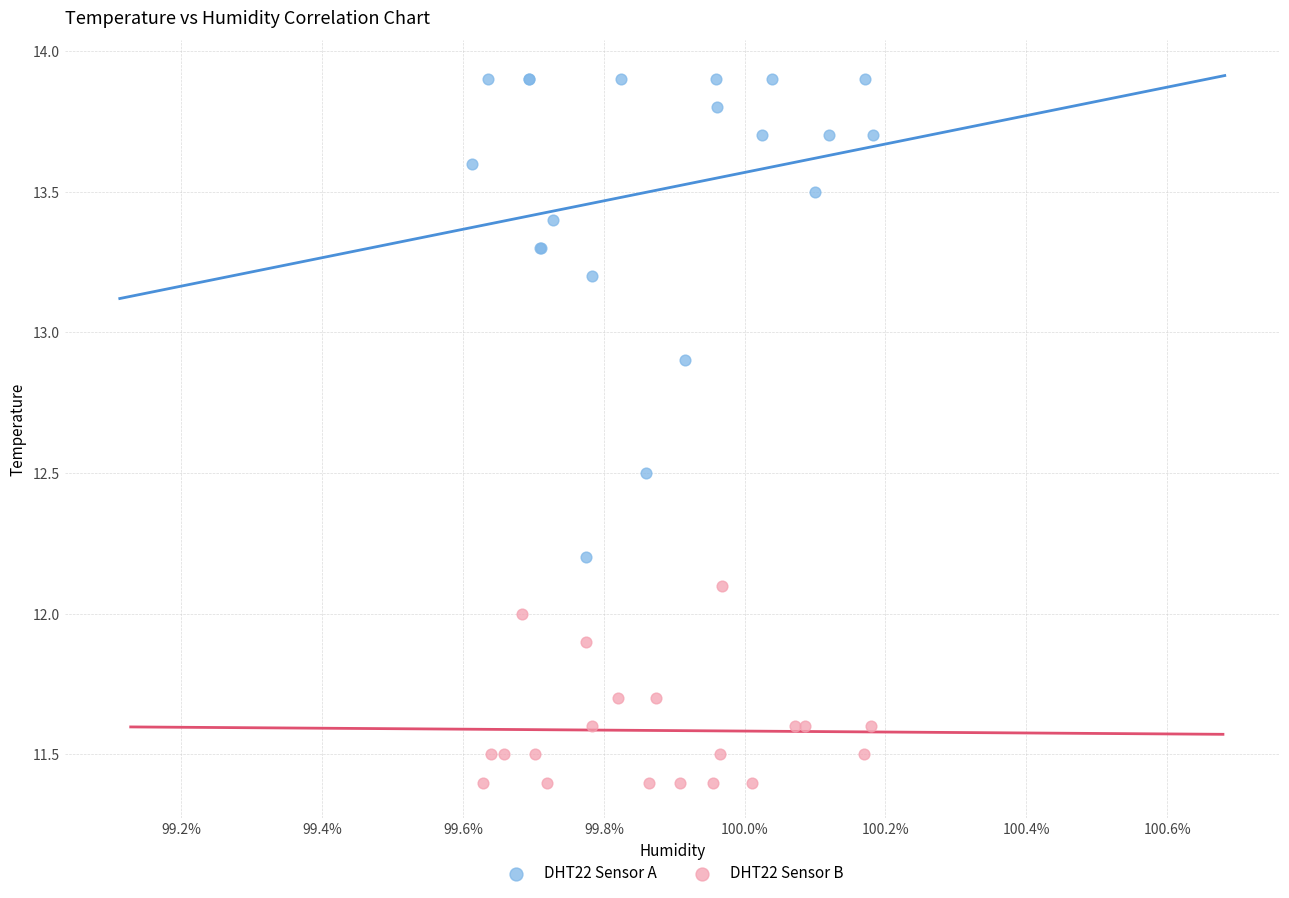

Which series reaches the minimum Y coordinate?

DHT22 Sensor B